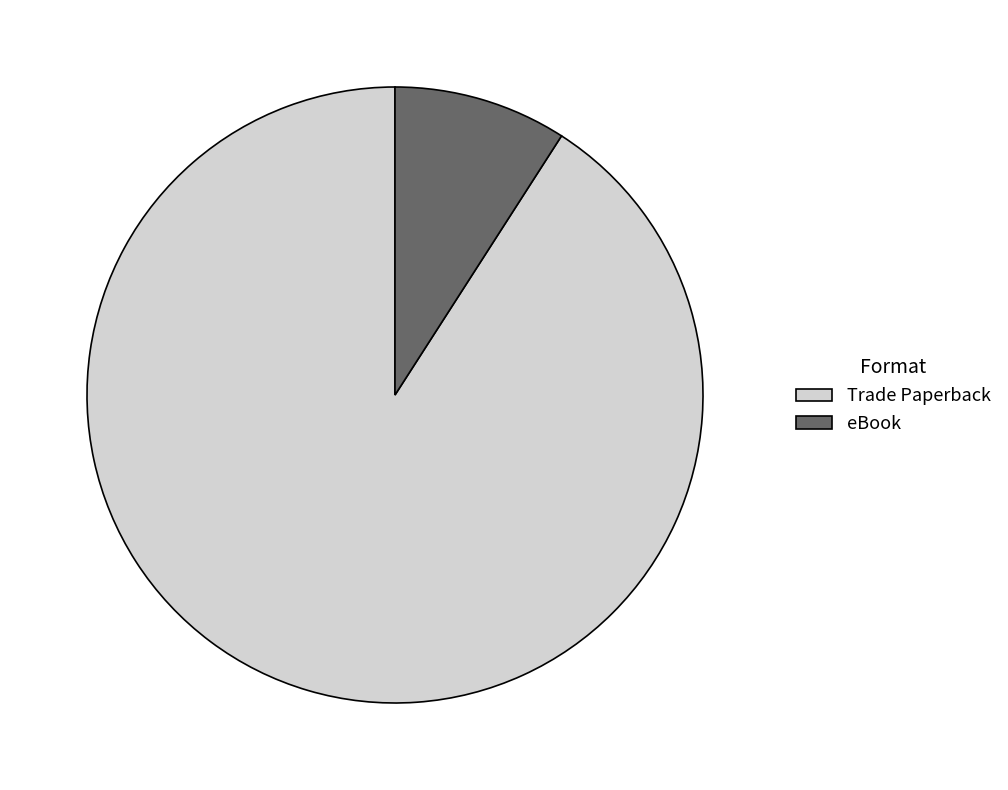

Count the number of slices in the pie.

2